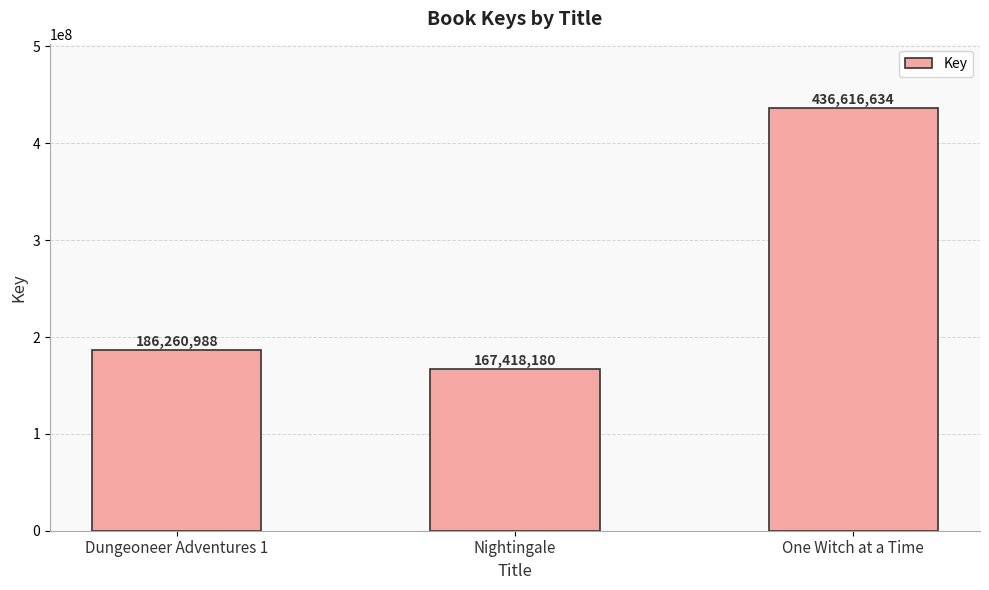

The chart shows a value of 52770808 at Dungeoneer Adventures 1. True or false?

False